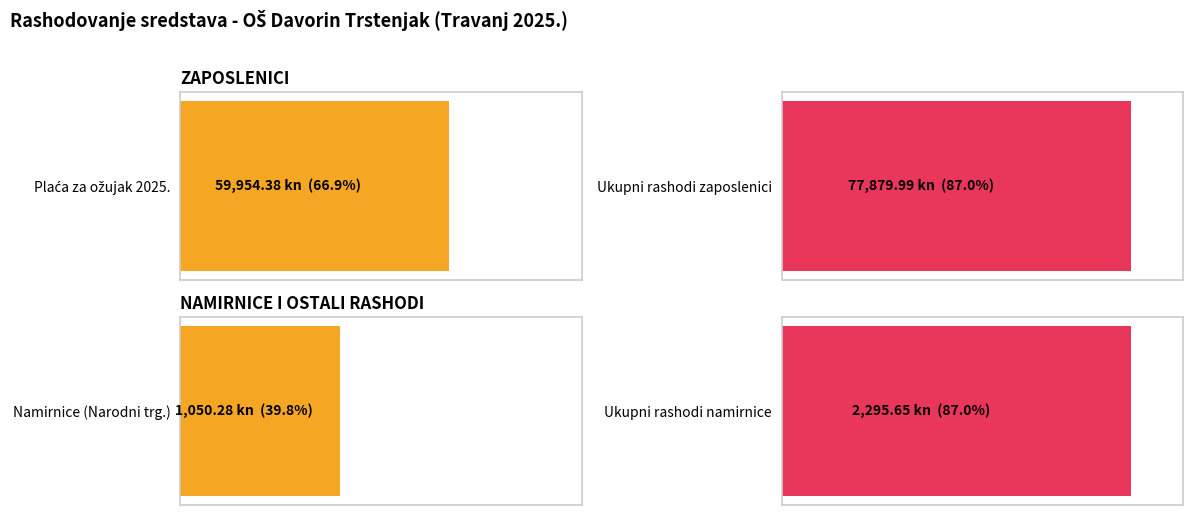

Are the bars horizontal?

Yes